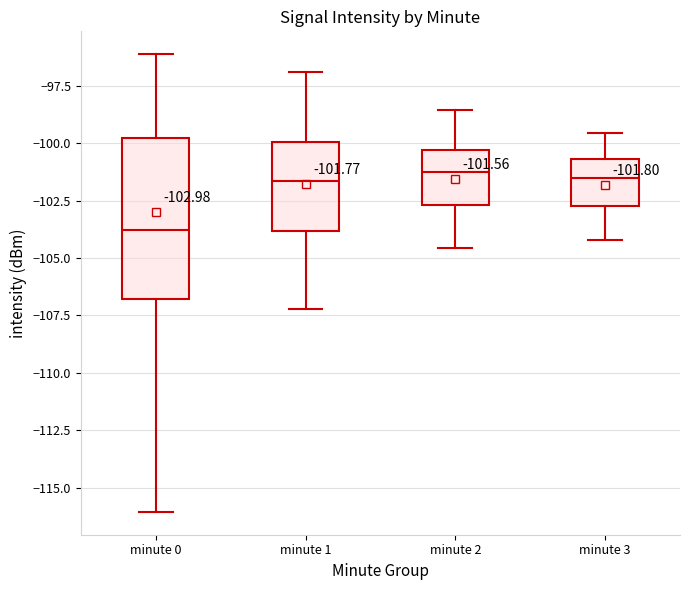

Which box has the lowest median line?

minute 0